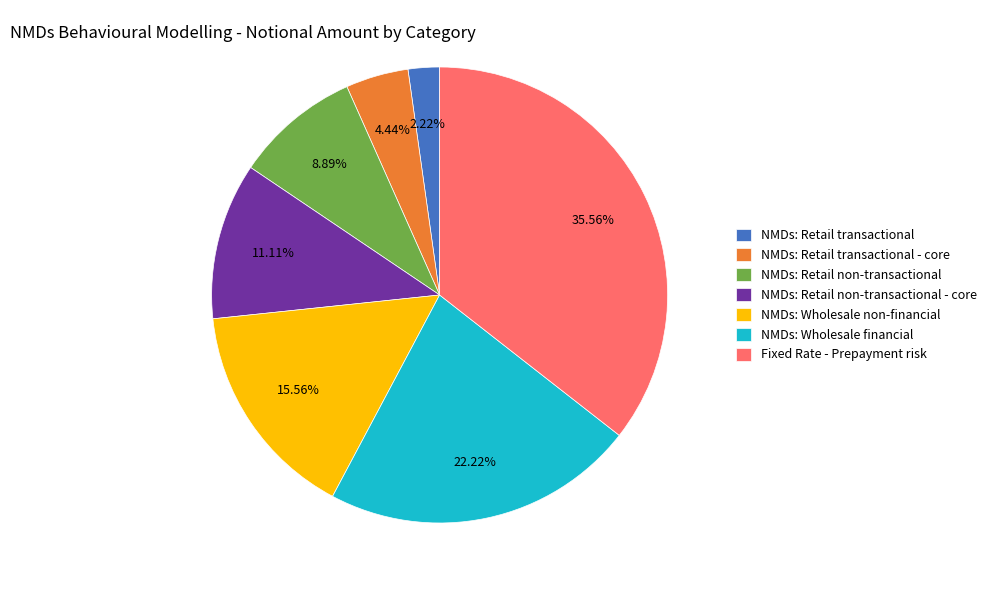

To the nearest percent, what is the difference between the largest and smallest slice percentages?

33%